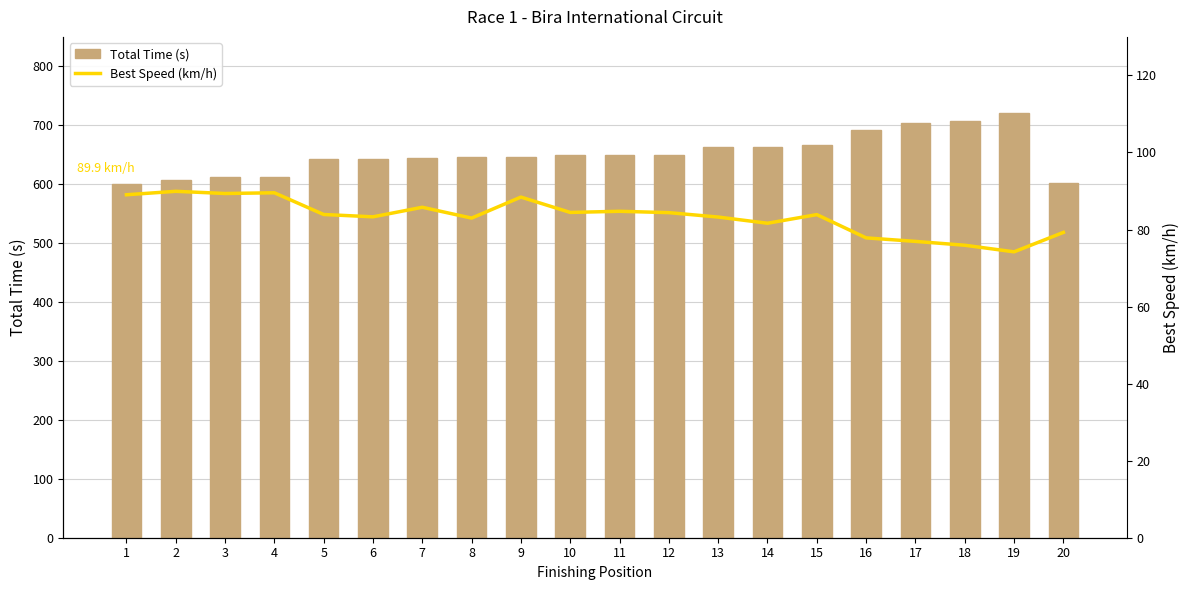

Is the value of Total Time (s) at 5 greater than the value of Best Speed (km/h) at 10?

Yes